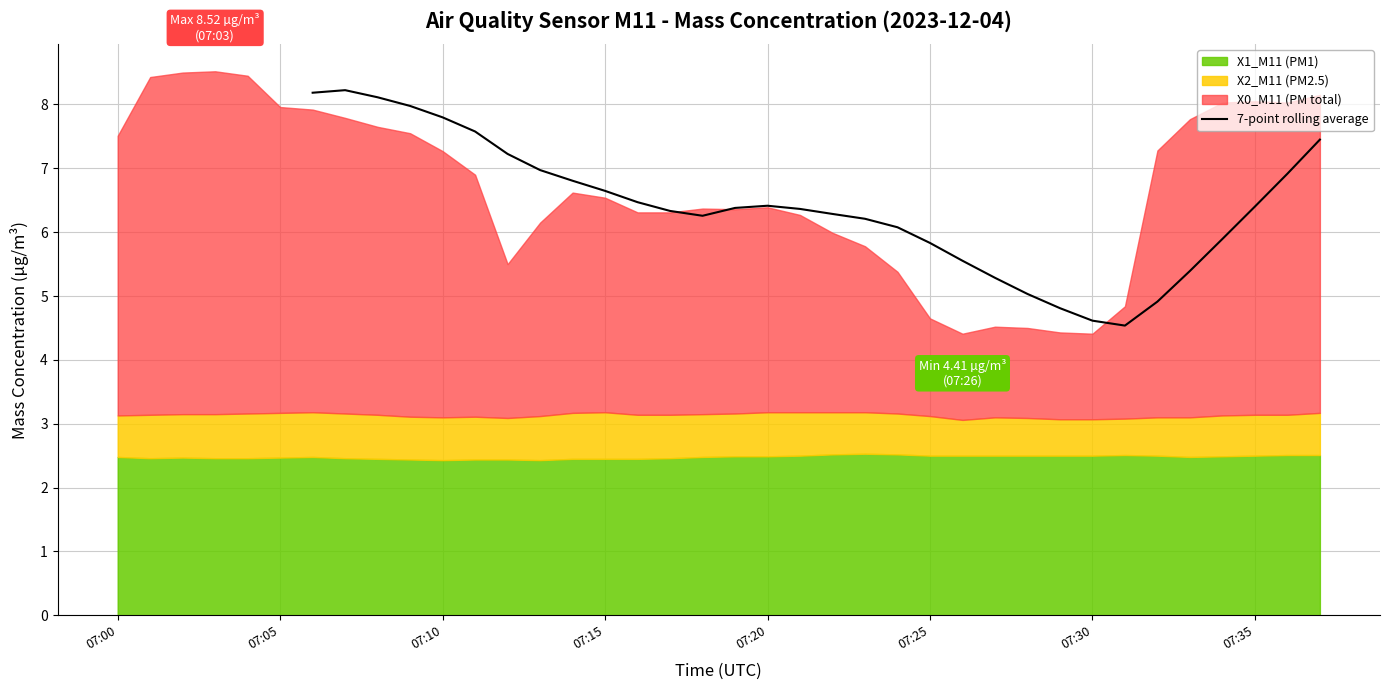

The value of 7-point rolling average at 07:20 is 6.4. True or false?

True